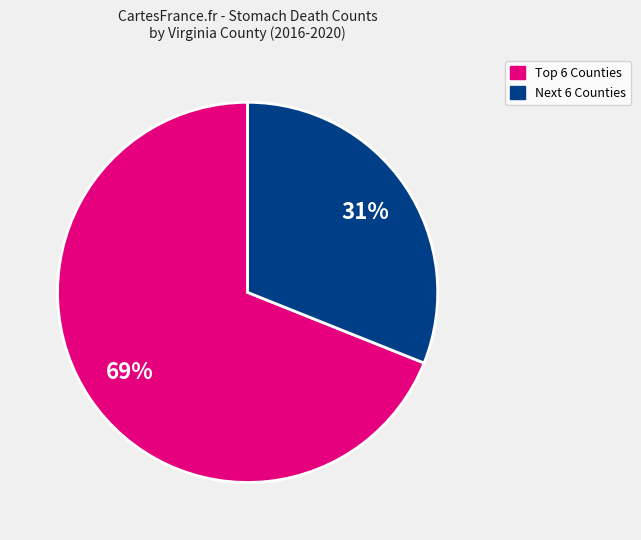

Does any single category account for the majority?

Yes